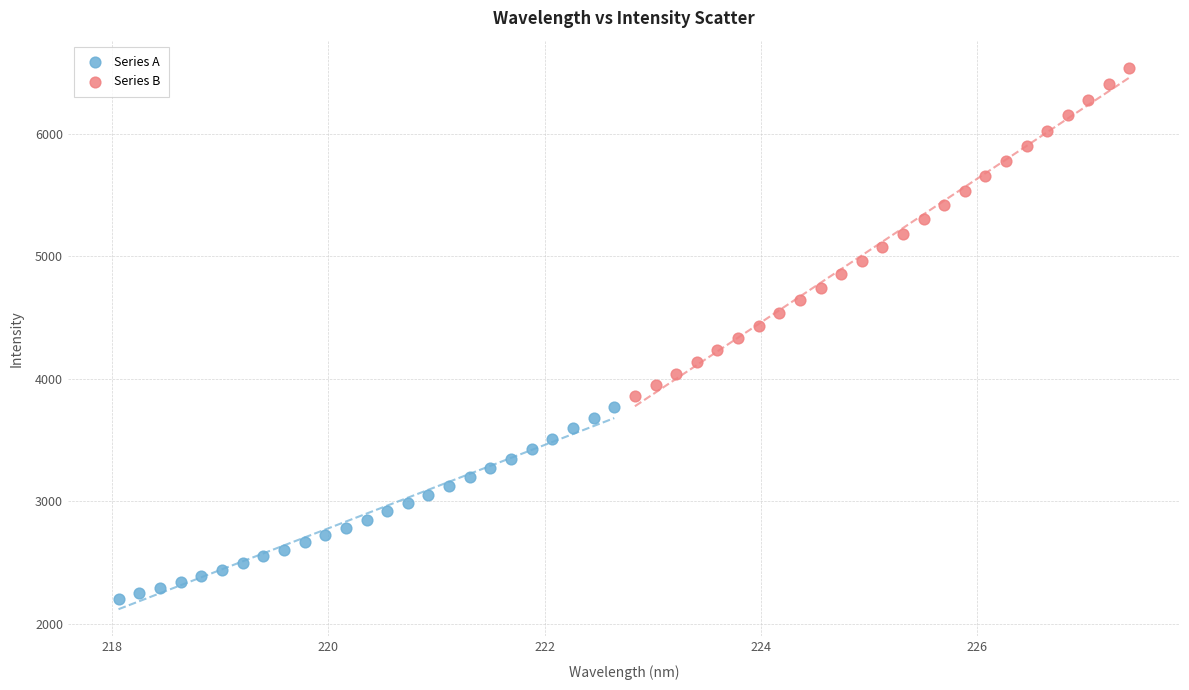

Which series reaches the maximum Y coordinate?

Series B